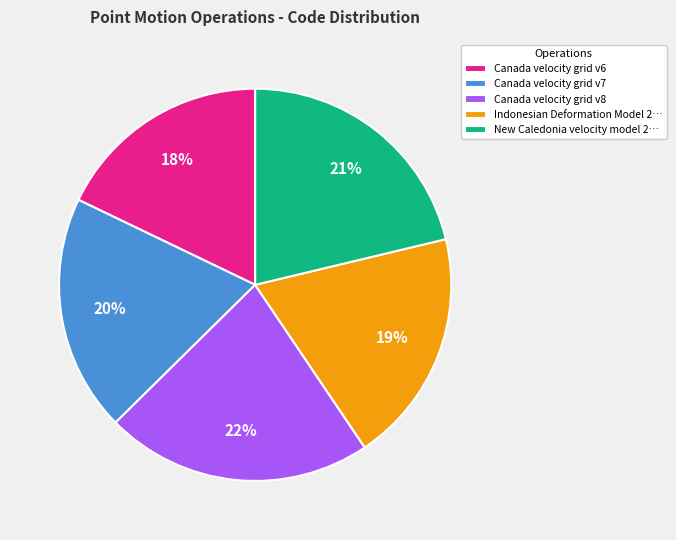

Is it true that Canada velocity grid v7 is 20% of the pie?

True